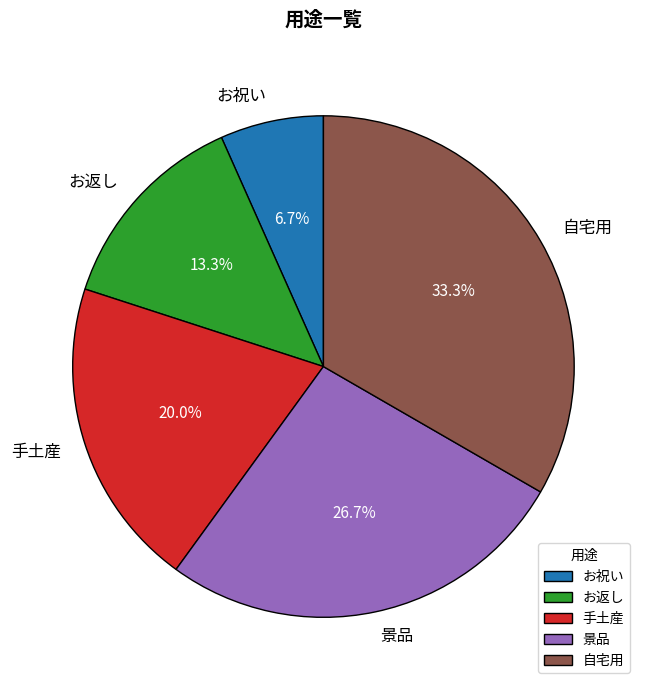

To the nearest percent, what portion does 手土産 represent?

20%